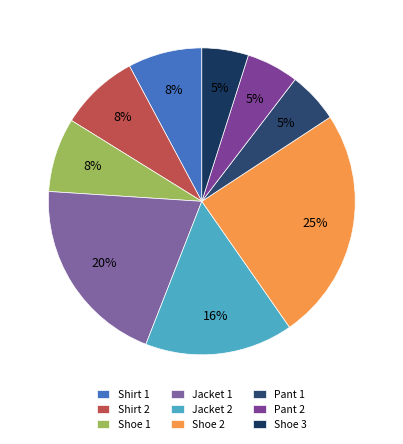

True or false: Shoe 3 accounts for 5% of the total.

True